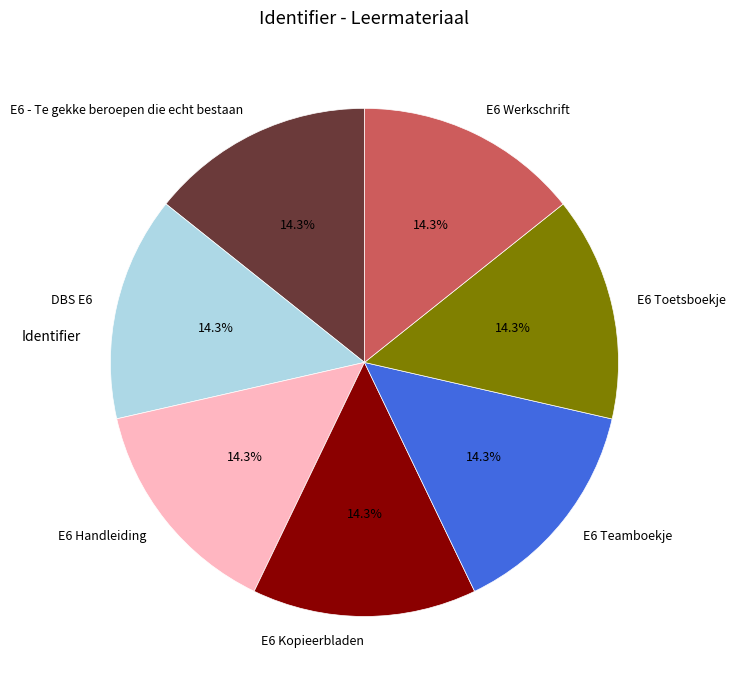

Approximately how many times larger is the value at E6 Kopieerbladen compared to E6 Teamboekje?

1.0